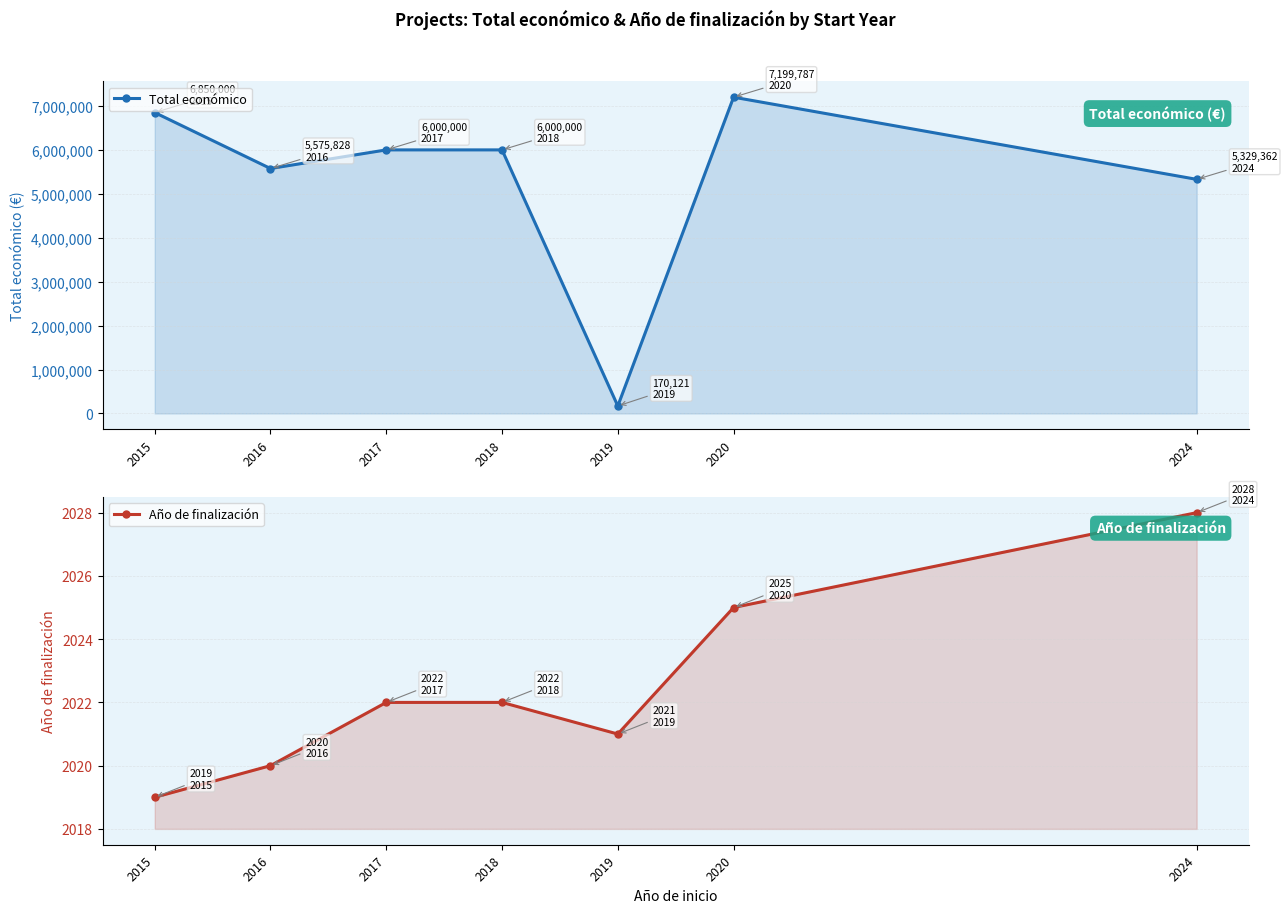

Reading left to right, extract all data points from this chart.

Total económico: 2015=6850000	2016=5575828	2017=6000000	2018=6000000	2019=170121	2020=7199787	2024=5329362
Año de finalización: 2015=2019	2016=2020	2017=2022	2018=2022	2019=2021	2020=2025	2024=2028